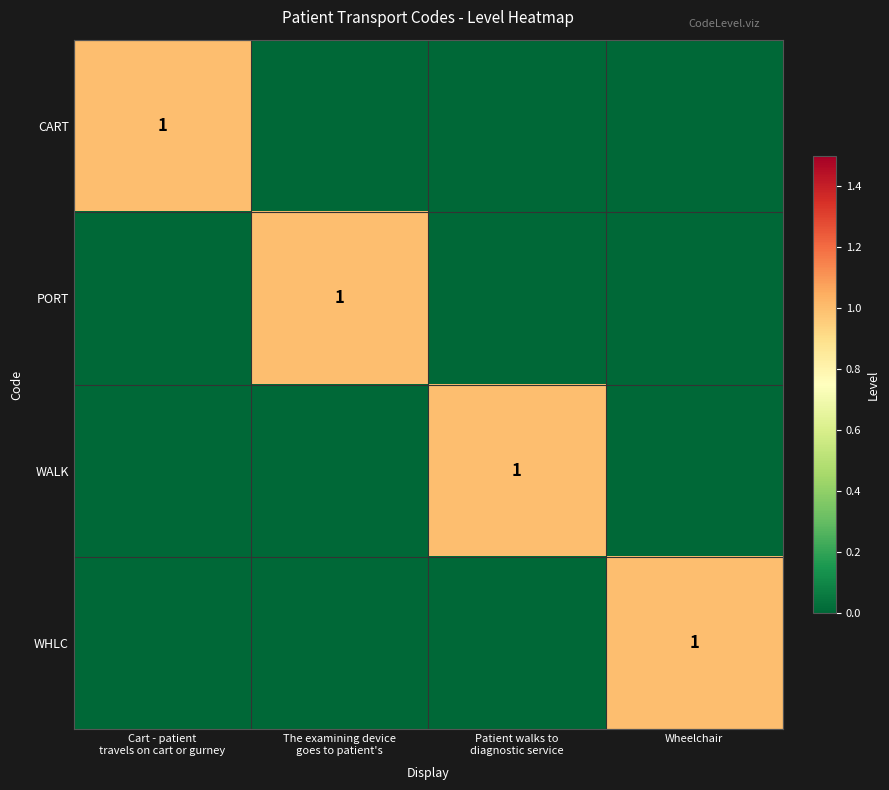

True or false: WHLC has a value of 0 at Wheelchair.

False